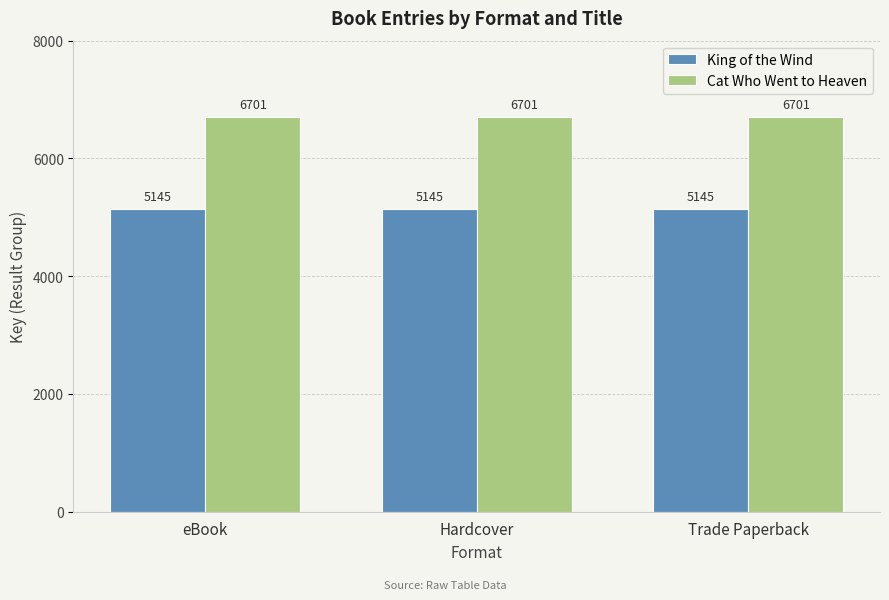

Reading left to right, extract all data points from this chart.

King of the Wind: 5145	5145	5145
Cat Who Went to Heaven: 6701	6701	6701